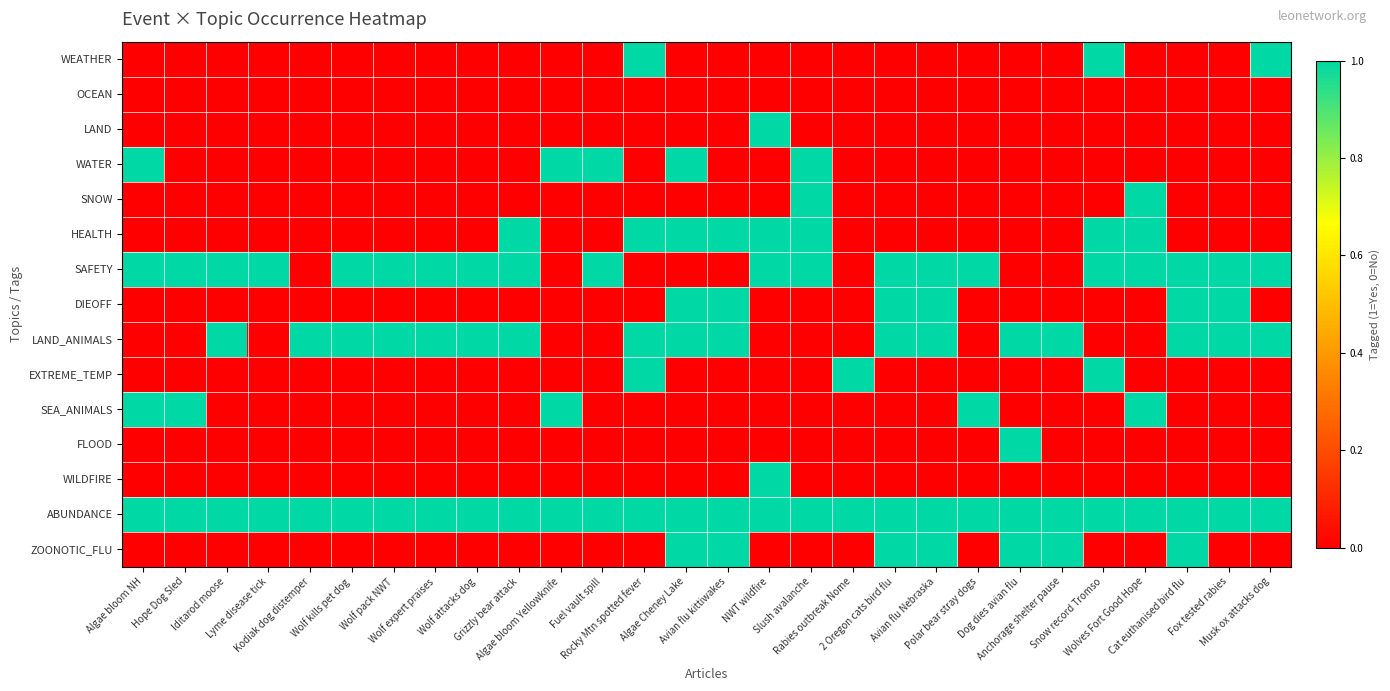

Rank the series at Wolf expert praises from highest to lowest value.

SAFETY, LAND_ANIMALS, ABUNDANCE, WEATHER, OCEAN, LAND, WATER, SNOW, HEALTH, DIEOFF, EXTREME_TEMP, SEA_ANIMALS, FLOOD, WILDFIRE, ZOONOTIC_FLU